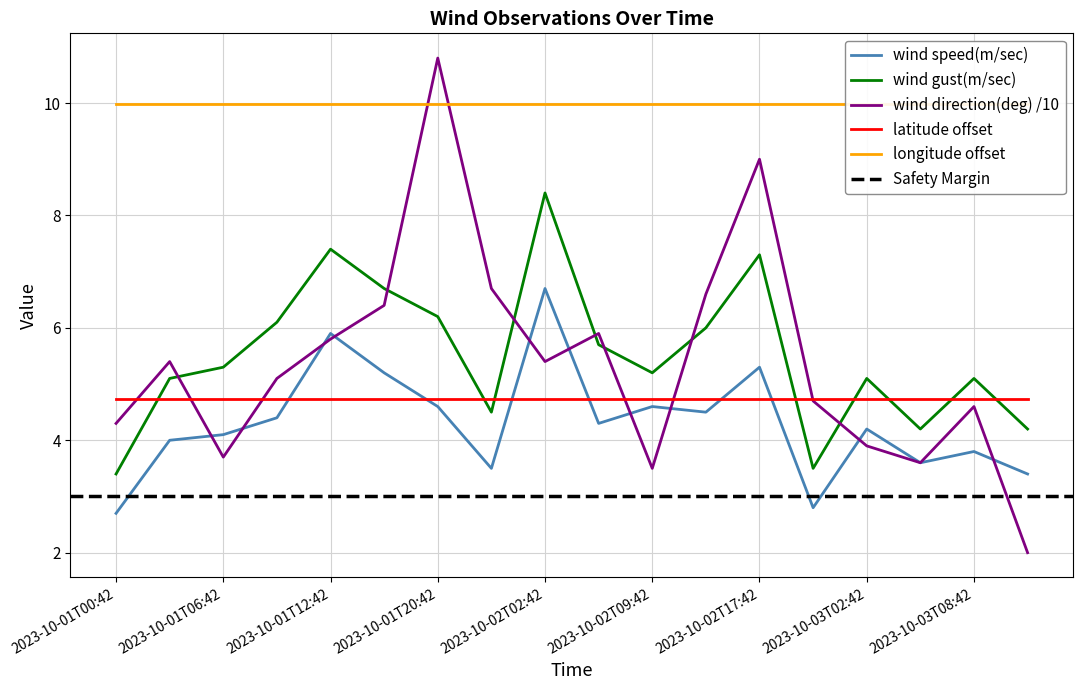

Reading left to right, list all the values displayed in this chart.

wind speed(m/sec): 2023-10-01T00:42=2.7	2023-10-01T03:42=4.0	2023-10-01T06:42=4.1	2023-10-01T09:42=4.4	2023-10-01T12:42=5.9	2023-10-01T16:42=5.2	2023-10-01T20:42=4.6	2023-10-01T23:42=3.5	2023-10-02T02:42=6.7	2023-10-02T05:42=4.3	2023-10-02T09:42=4.6	2023-10-02T14:42=4.5	2023-10-02T17:42=5.3	2023-10-02T23:42=2.8	2023-10-03T02:42=4.2	2023-10-03T05:42=3.6	2023-10-03T08:42=3.8	2023-10-03T11:42=3.4
wind gust(m/sec): 2023-10-01T00:42=3.4	2023-10-01T03:42=5.1	2023-10-01T06:42=5.3	2023-10-01T09:42=6.1	2023-10-01T12:42=7.4	2023-10-01T16:42=6.7	2023-10-01T20:42=6.2	2023-10-01T23:42=4.5	2023-10-02T02:42=8.4	2023-10-02T05:42=5.7	2023-10-02T09:42=5.2	2023-10-02T14:42=6.0	2023-10-02T17:42=7.3	2023-10-02T23:42=3.5	2023-10-03T02:42=5.1	2023-10-03T05:42=4.2	2023-10-03T08:42=5.1	2023-10-03T11:42=4.2
wind direction(deg): 2023-10-01T00:42=4.3	2023-10-01T03:42=5.4	2023-10-01T06:42=3.7	2023-10-01T09:42=5.1	2023-10-01T12:42=5.8	2023-10-01T16:42=6.4	2023-10-01T20:42=10.8	2023-10-01T23:42=6.7	2023-10-02T02:42=5.4	2023-10-02T05:42=5.9	2023-10-02T09:42=3.5	2023-10-02T14:42=6.6	2023-10-02T17:42=9.0	2023-10-02T23:42=4.7	2023-10-03T02:42=3.9	2023-10-03T05:42=3.6	2023-10-03T08:42=4.6	2023-10-03T11:42=2.0